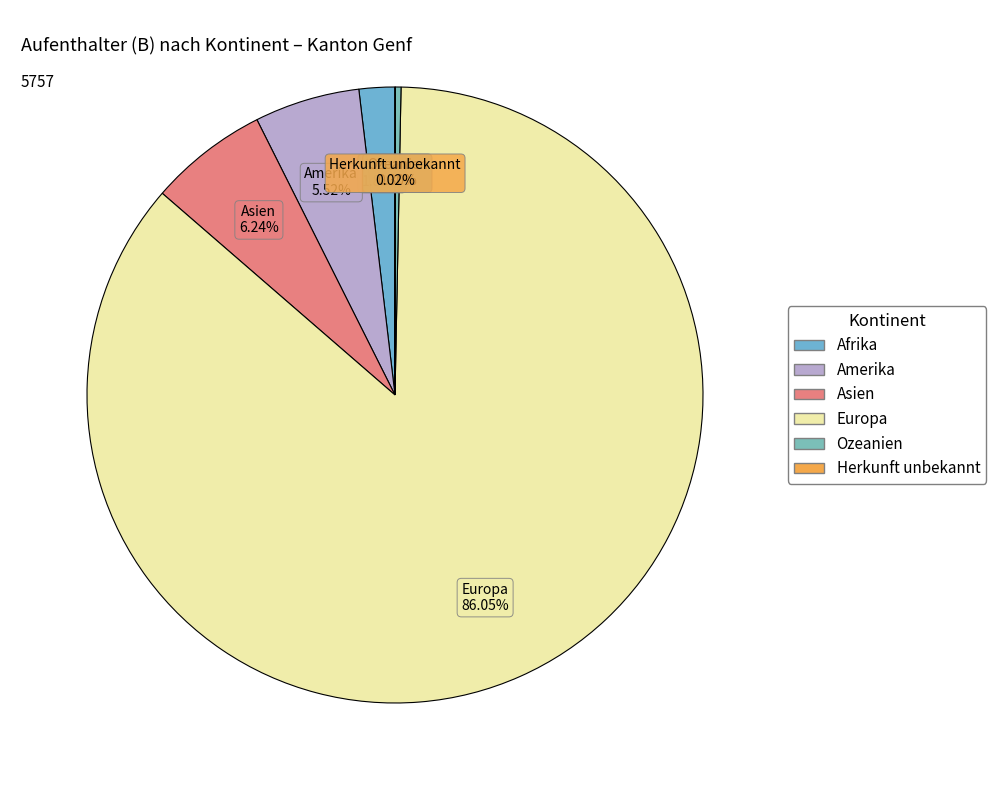

Which slice is the largest?

Europa